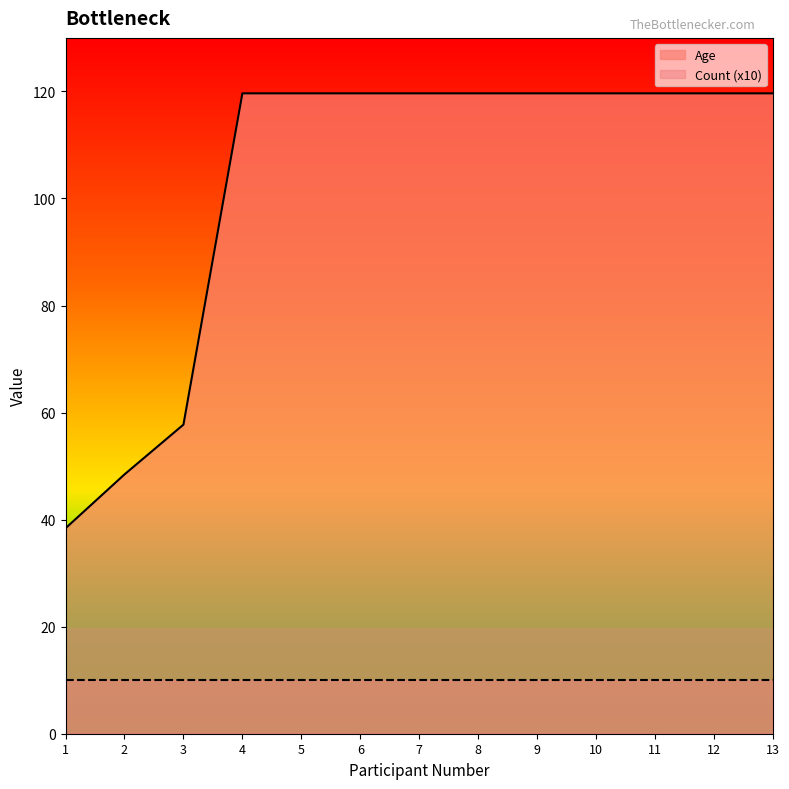

Approximately how many times larger is the value at 7 compared to 2?

2.5